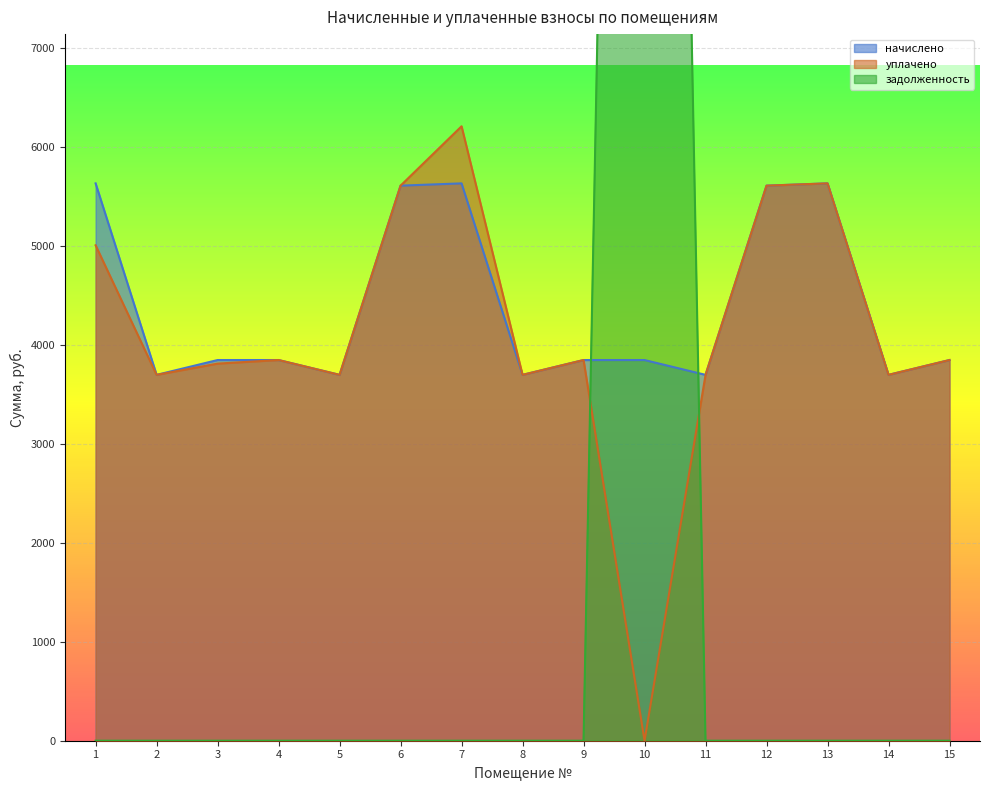

Rank the series by their maximum value, from lowest to highest.

начислено, уплачено, задолженность